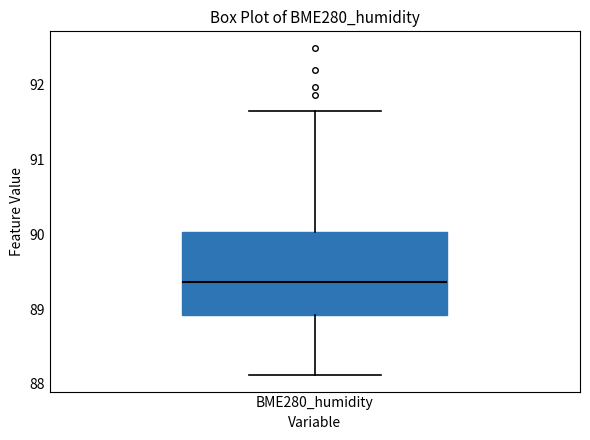

Where does the lower whisker of the box for BME280_humidity end on the y-axis? The values are not printed on the chart, so give them approximately, as read against the axis.

88.1